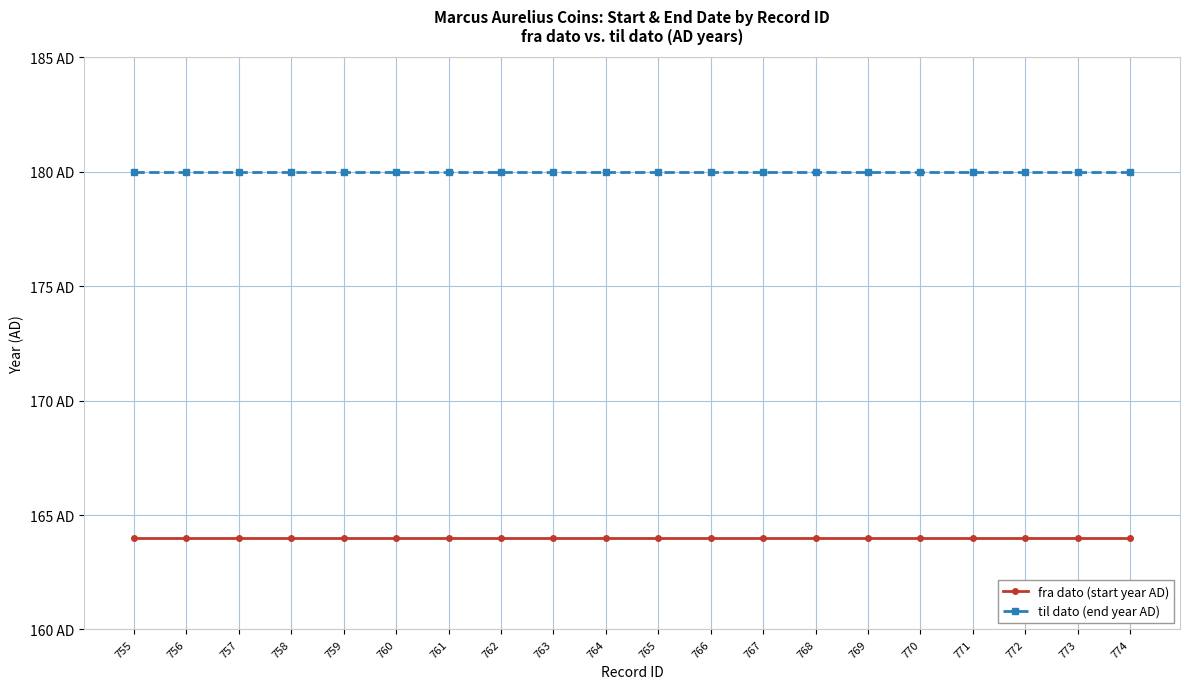

Which series has the largest range (max minus min)?

fra dato (start year AD)